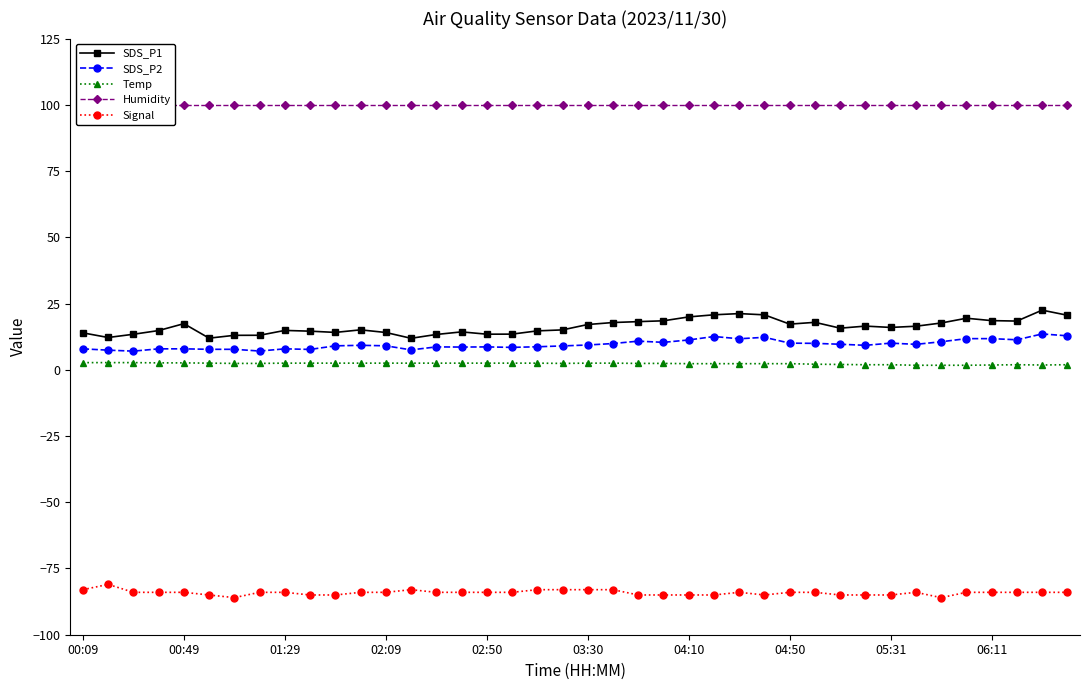

What is the highest value of the Signal series?

-81.0